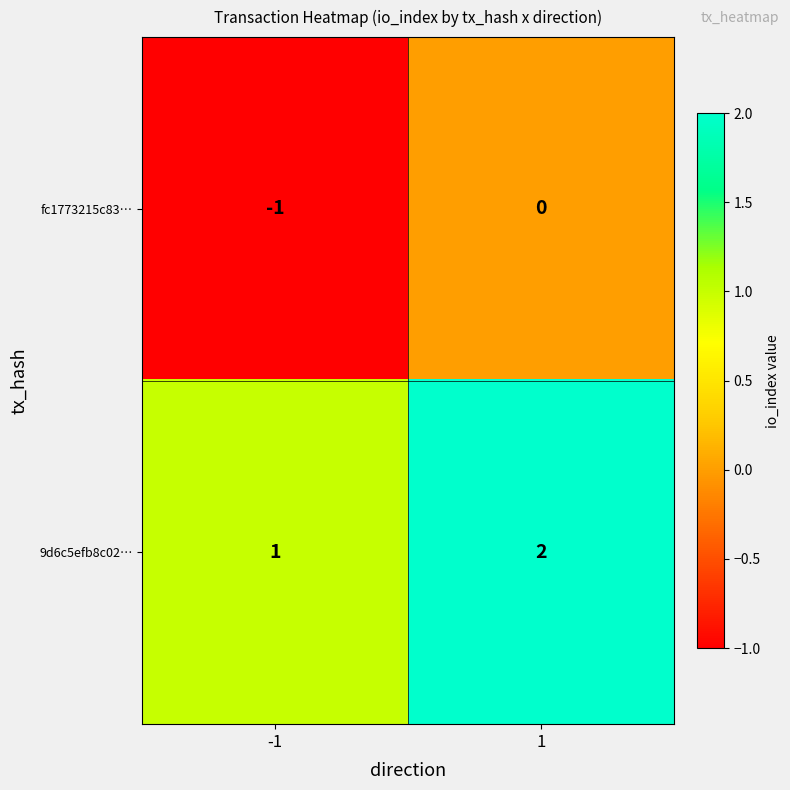

Is the value of 9d6c5efb8c02… at 1 greater than the value of fc1773215c83… at 1?

Yes